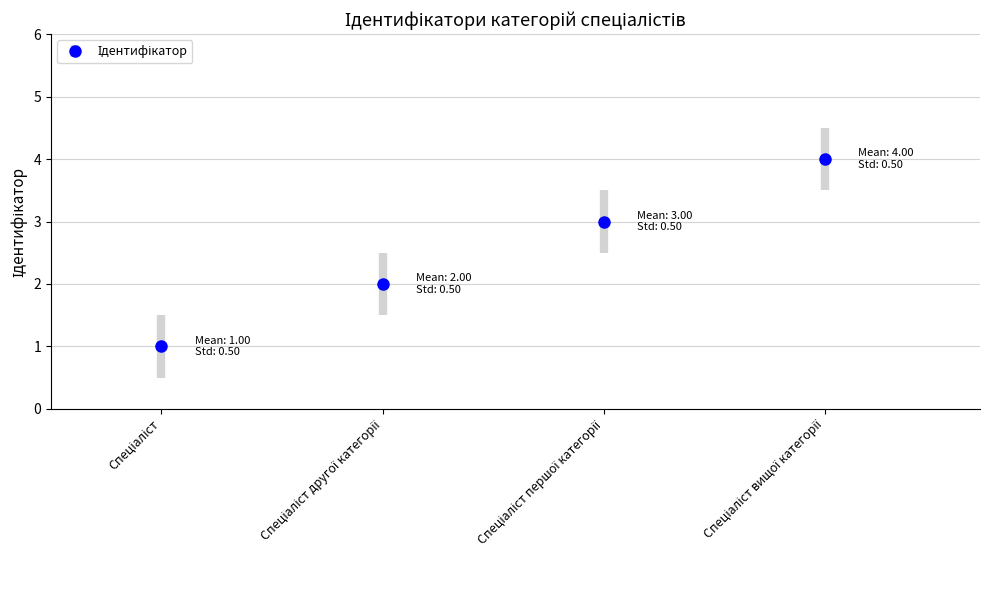

How many lines are shown in the chart?

1